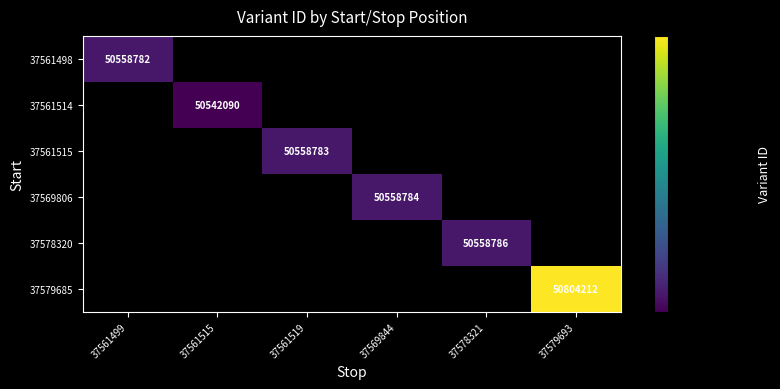

Is the value of 37561514 at 37561515 greater than the value of 37561498 at 37561499?

No